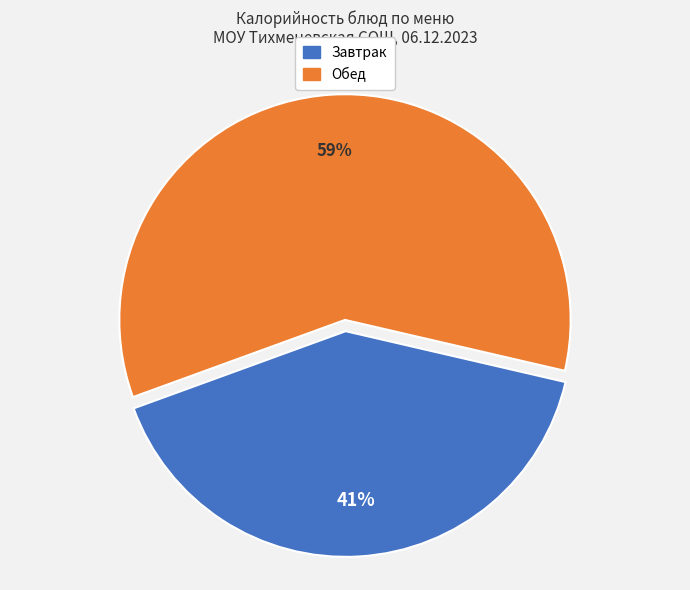

To the nearest percent, what is the average slice percentage?

50%